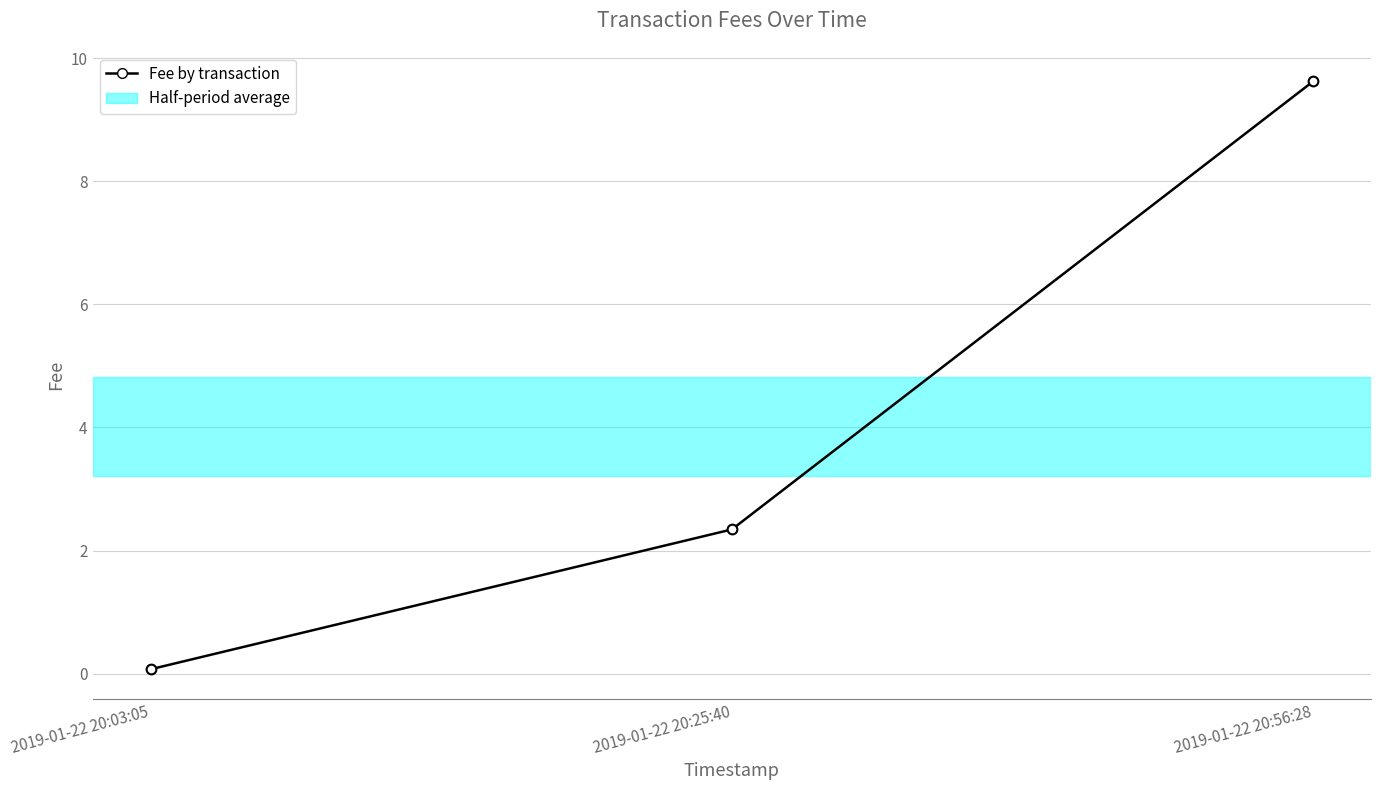

Reading right to left, extract all data points from this chart.

2019-01-22 20:56:28=9.6	2019-01-22 20:25:40=2.3	2019-01-22 20:03:05=0.1